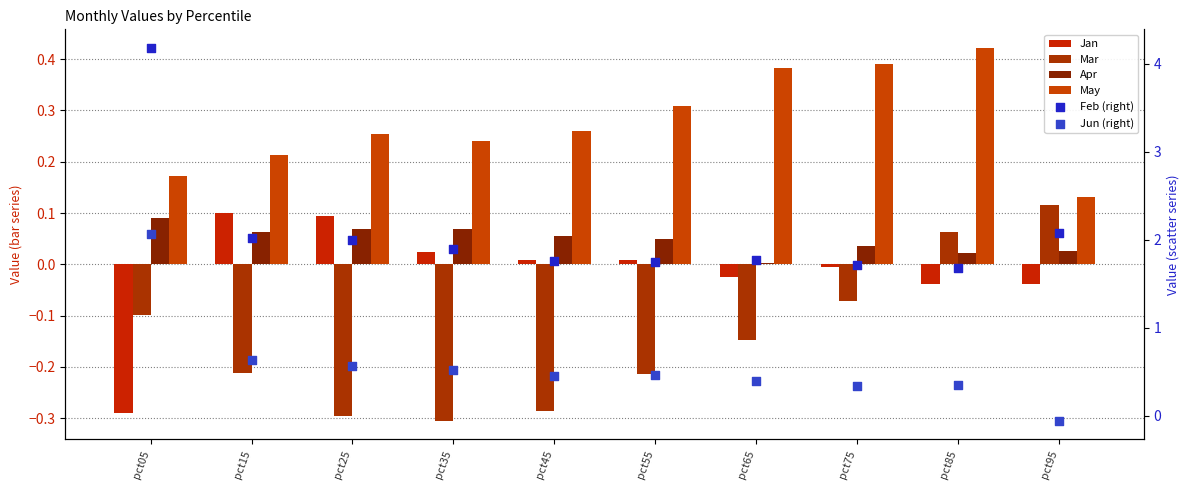

Which series contains the lowest Y value?

Mar